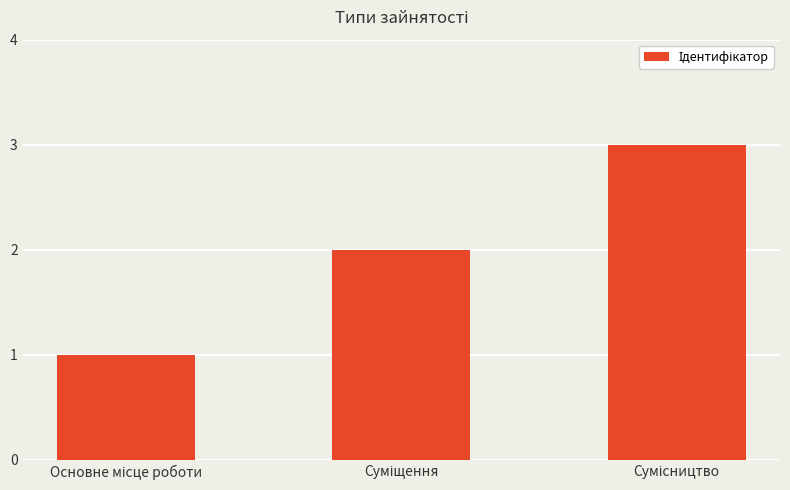

What is the sum of all values?

6